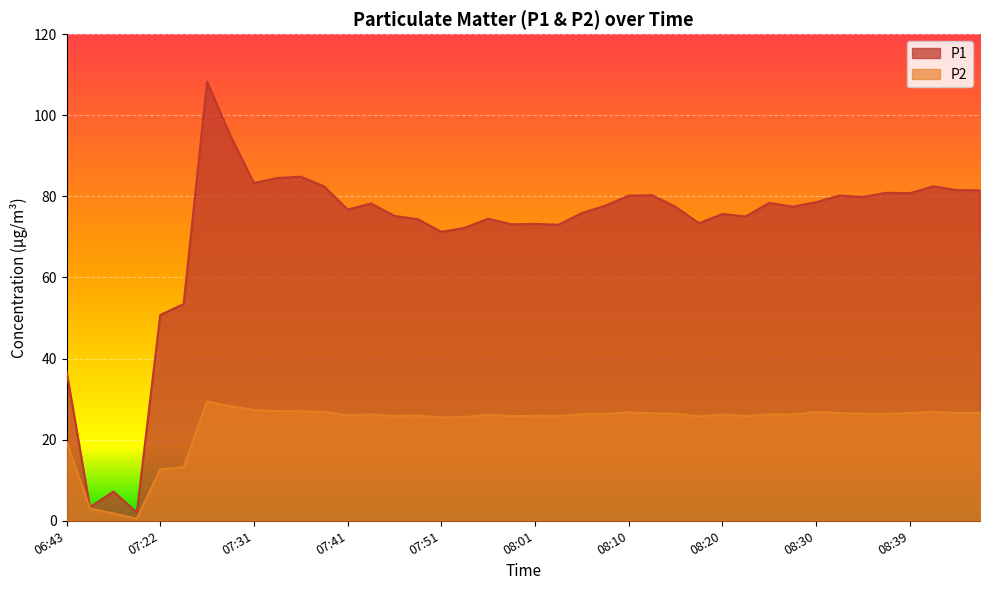

What position from the right is 08:03?

19